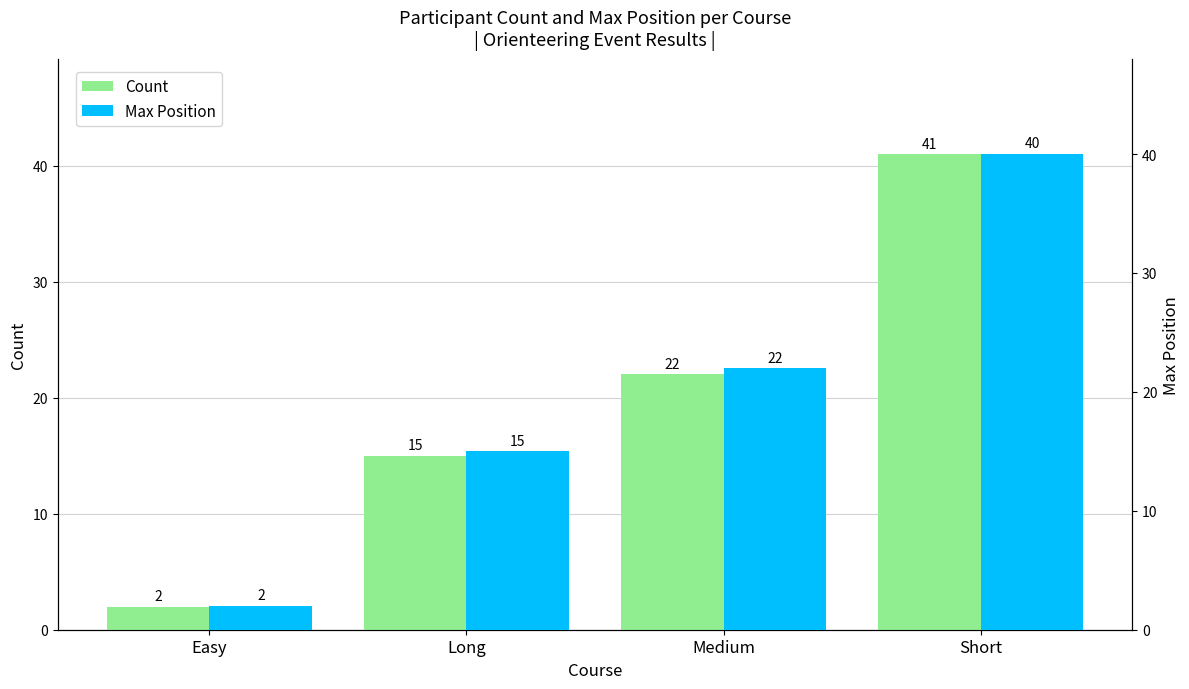

What is the sum of all Count values?

80